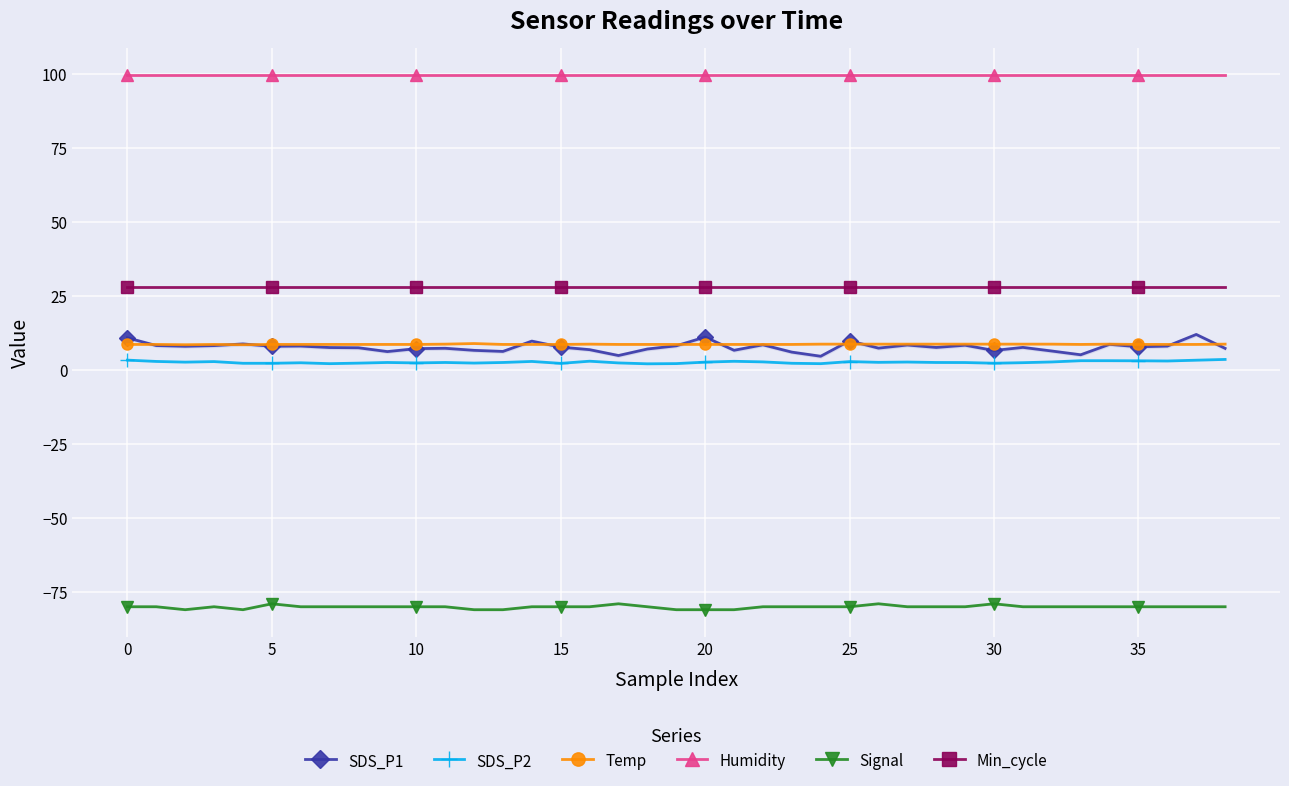

Which series has the largest range (max minus min)?

SDS_P1